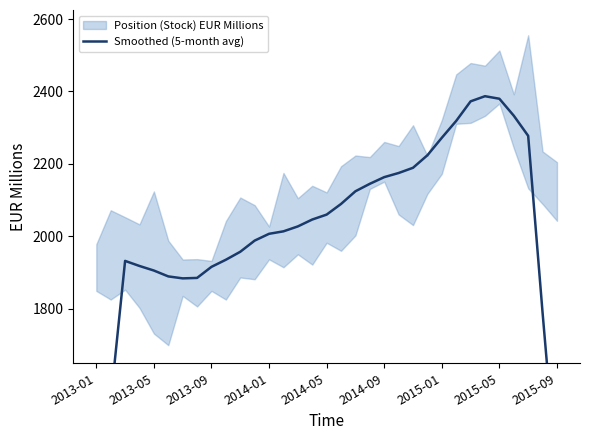

What is the approximate value at 17?

2089.6